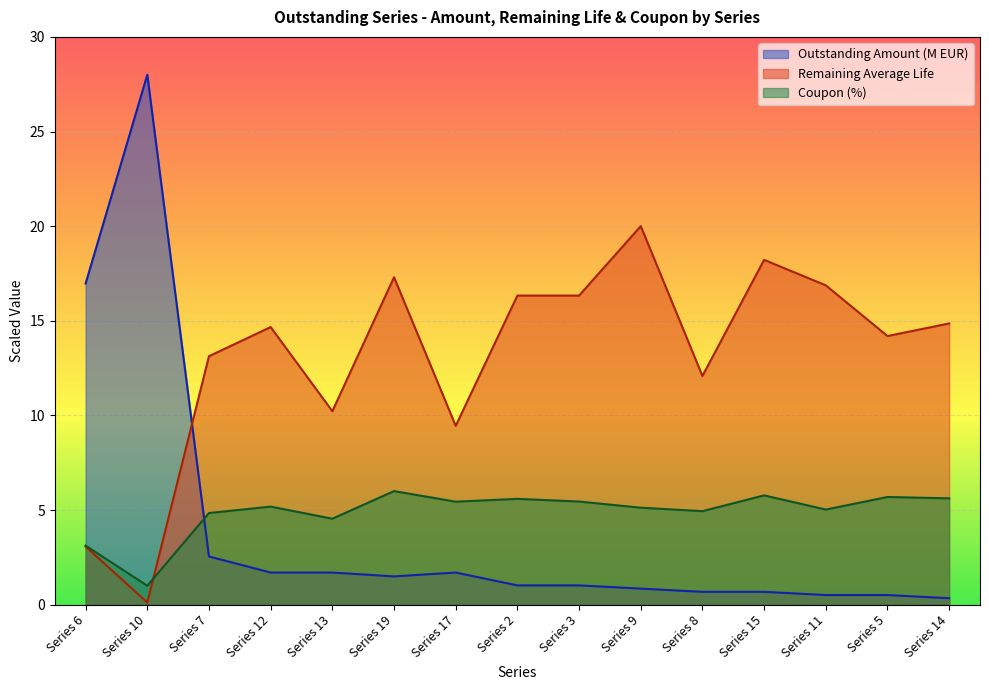

What value does the Remaining Average Life series have at Series 15?

18.2